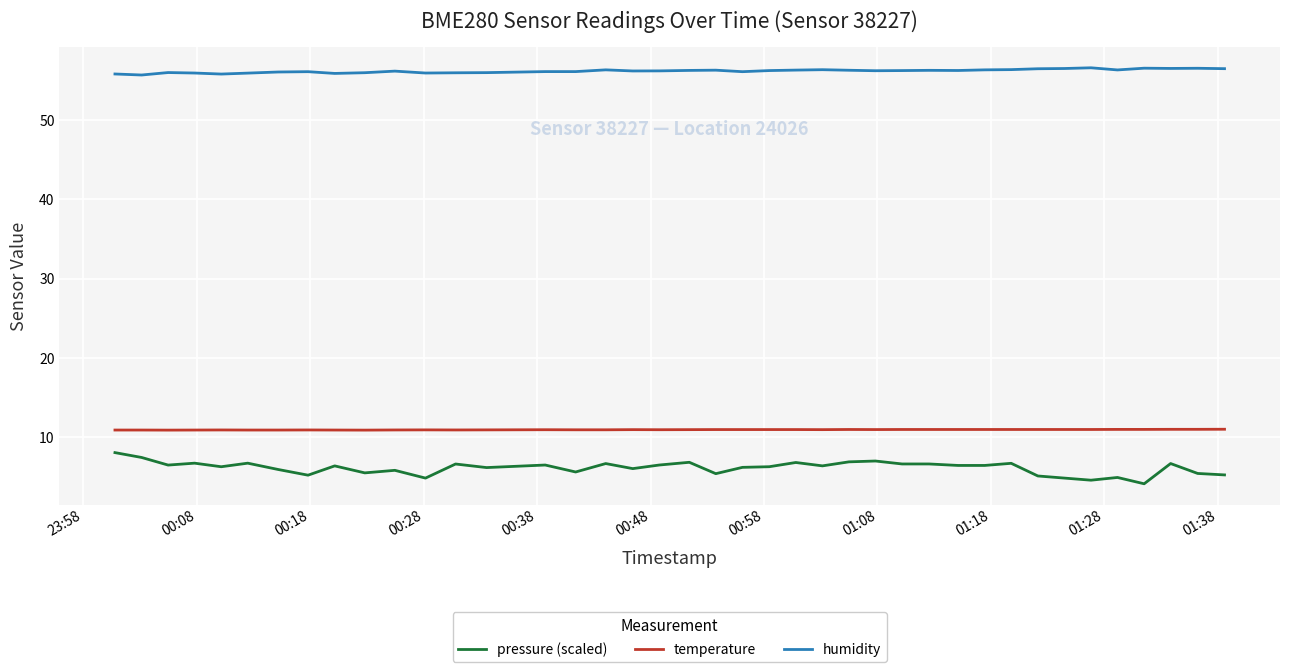

Which series has the widest spread of values?

pressure (scaled)